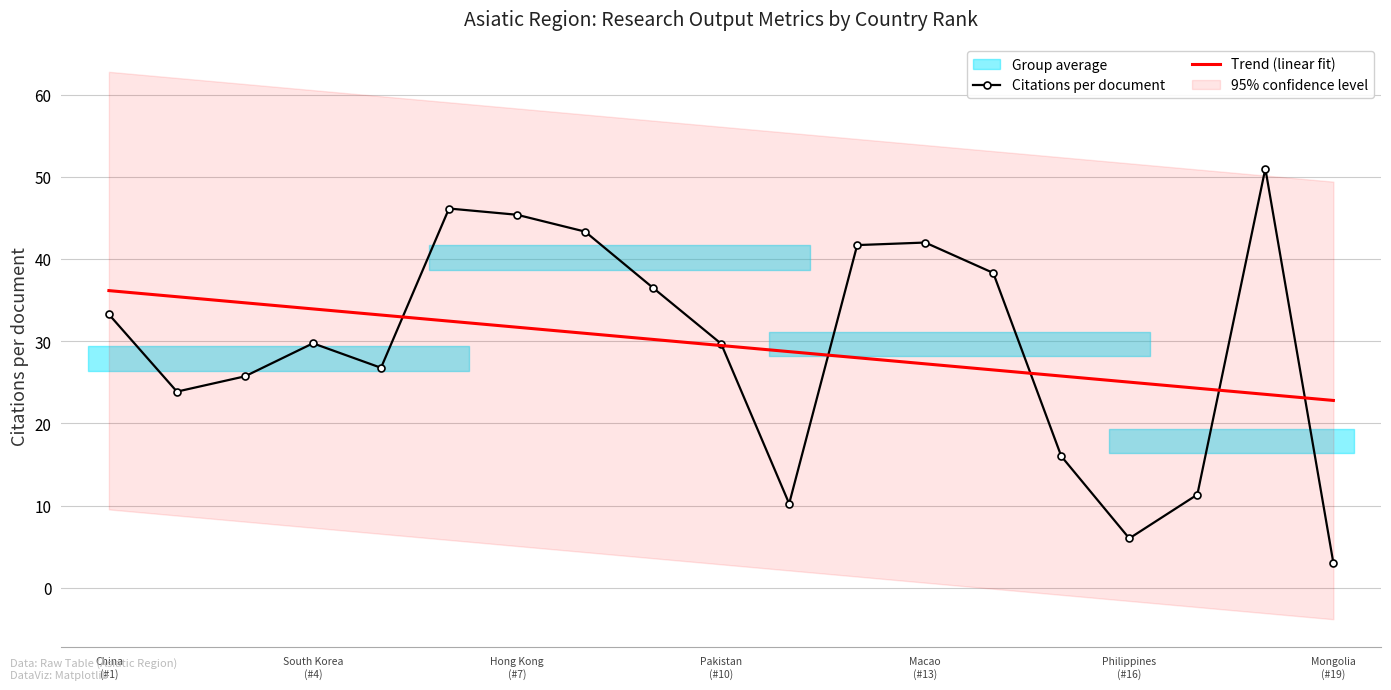

What is the average value?

29.5